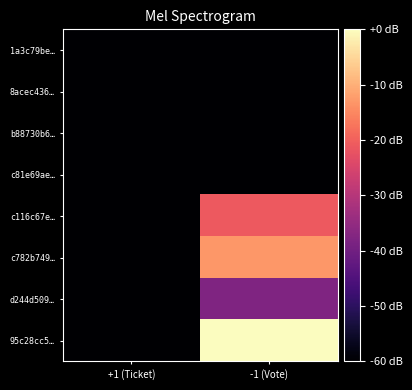

At which category is the sum across all series the highest?

-1 (Vote)